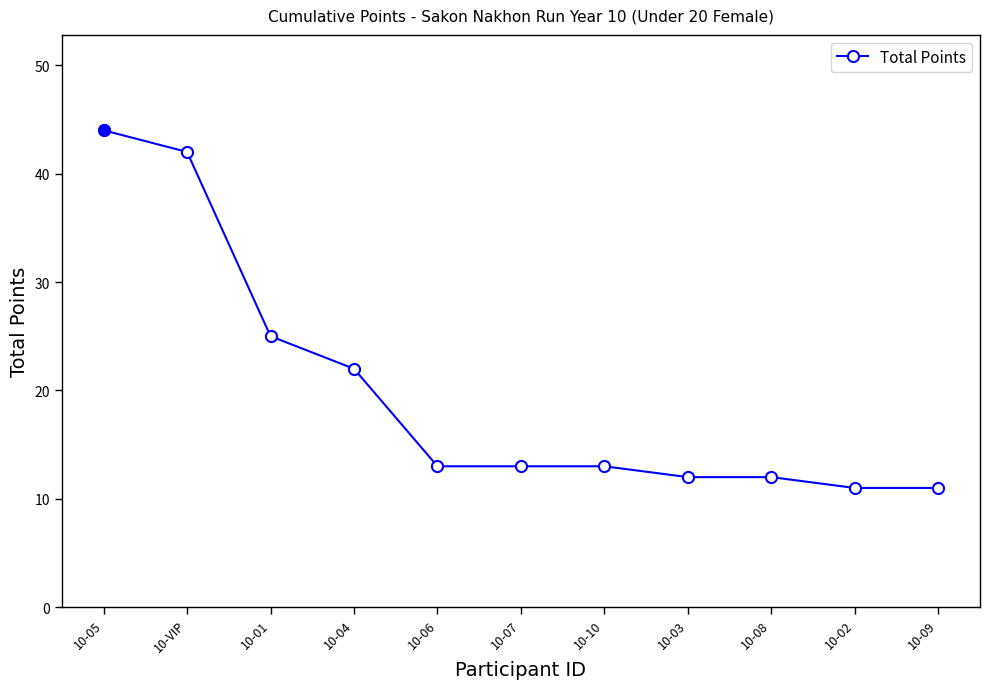

What is the label of the 8th point from the left?

10-03